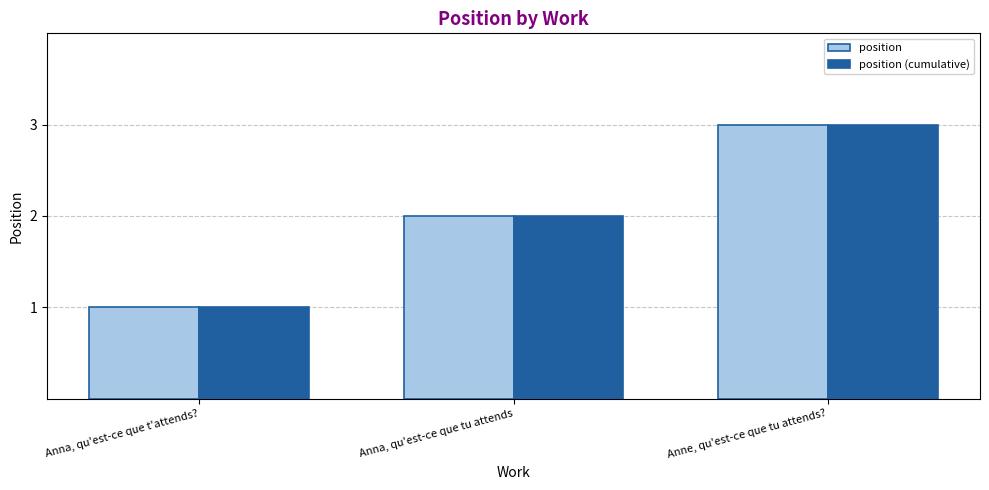

Reading left to right, list all the values displayed in this chart.

position: 1	2	3
position (cumulative): 1	2	3